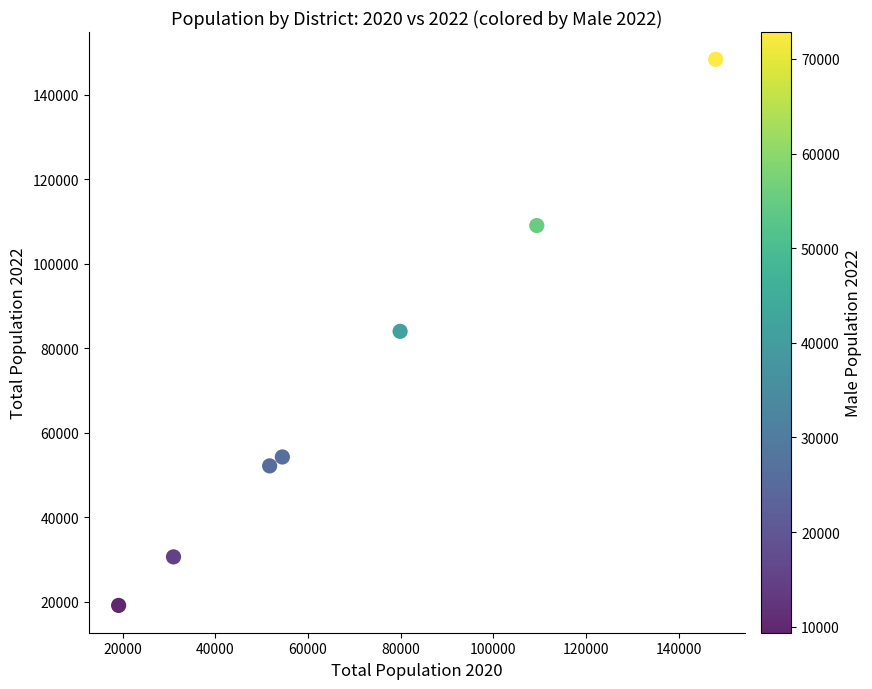

What is the average X value?

70524